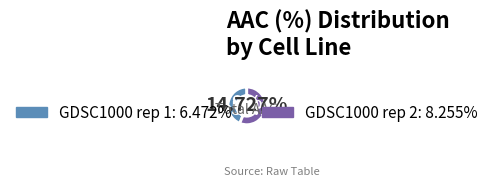

To the nearest percent, what percentage of the pie is GDSC1000 rep 1?

44%